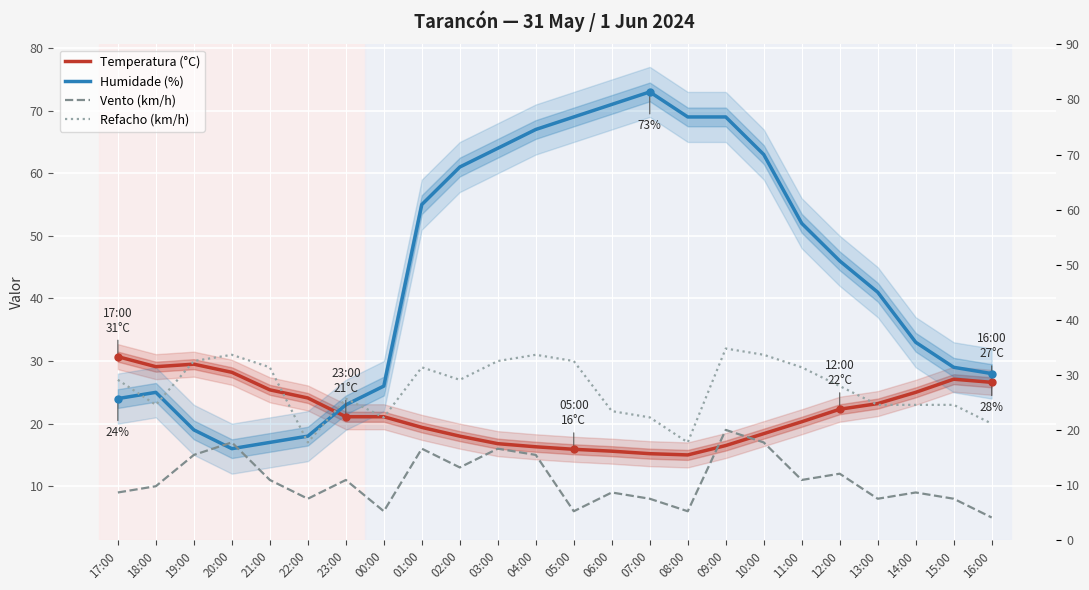

Is the value of Temperatura (°C) at 09:00 greater than the value of Refacho (km/h) at 20:00?

No